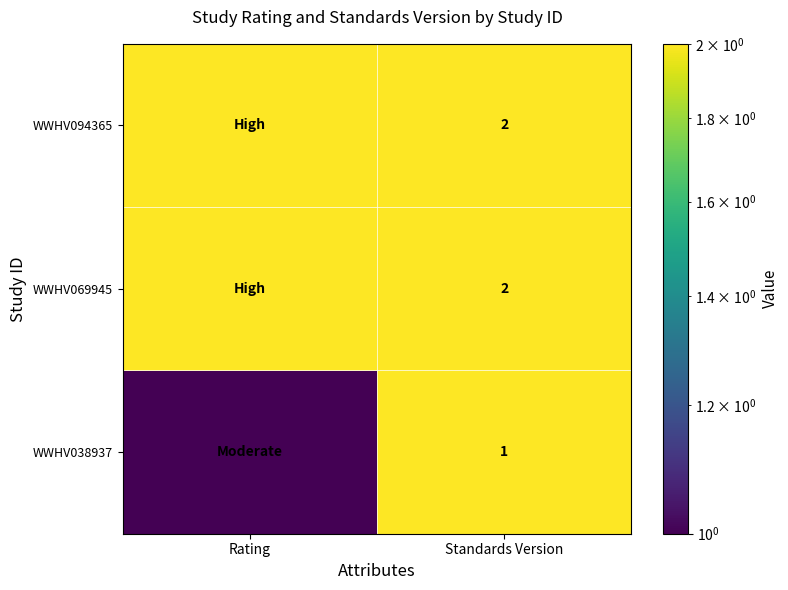

True or false: WWHV094365 has a value of 1 at Standards Version.

False